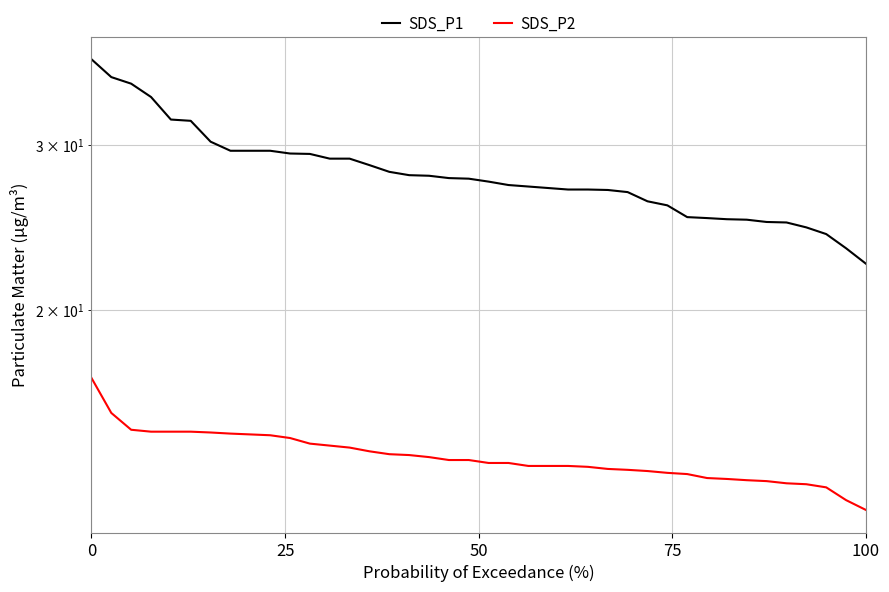

How many data points in SDS_P2 are above 13?

36